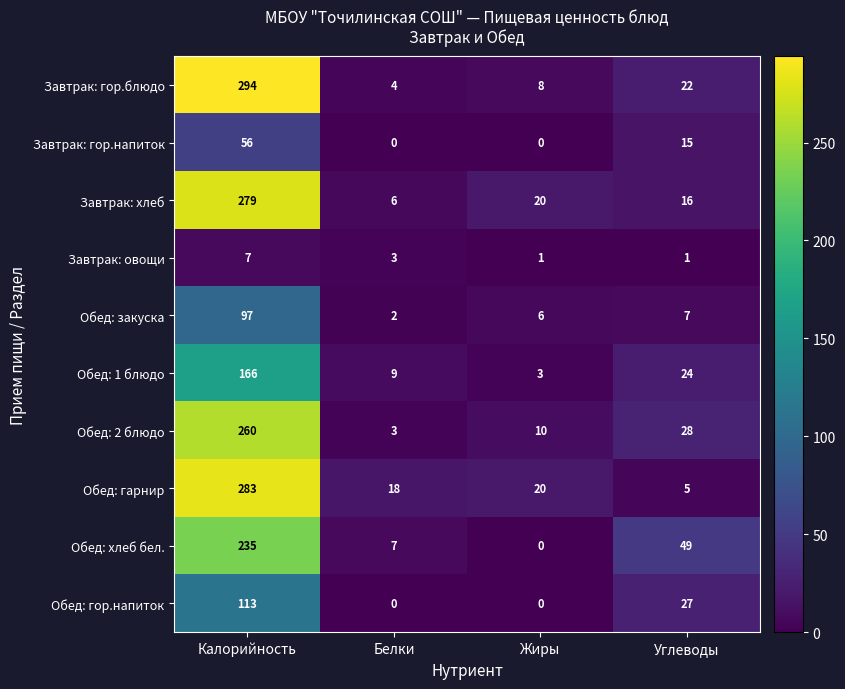

Which series changed the most between Калорийность and Жиры?

Завтрак: гор.блюдо